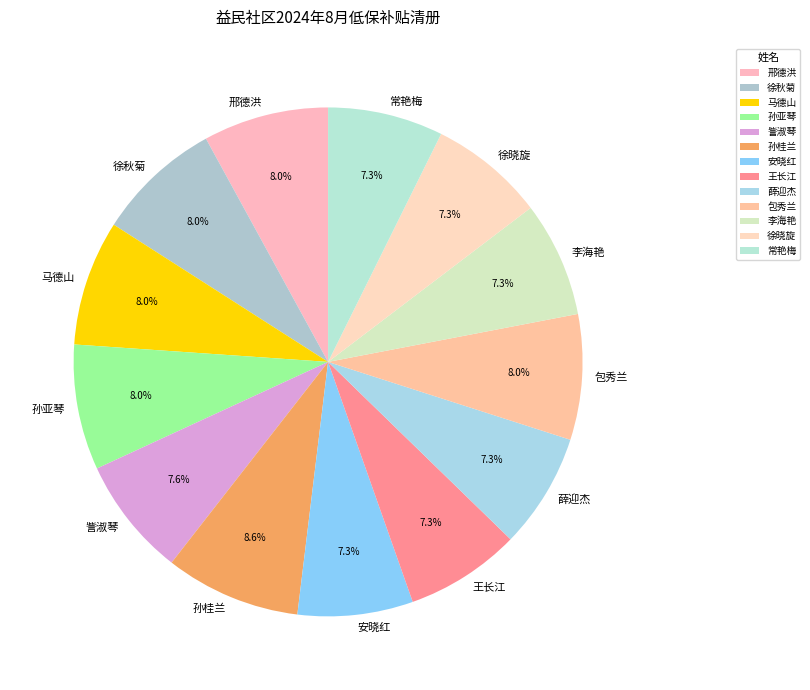

Is there a majority slice in this chart?

No